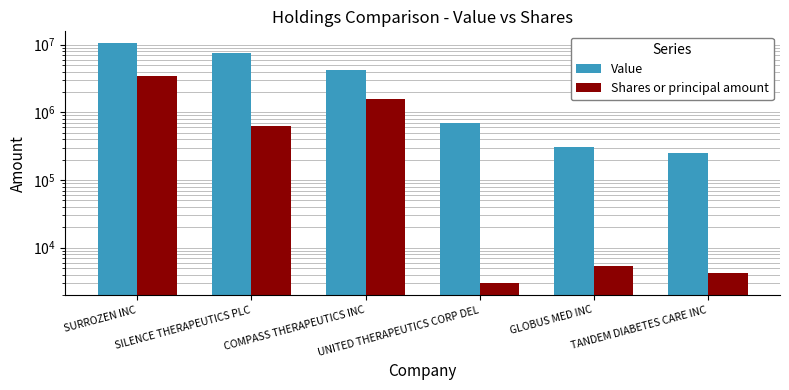

How many values in the Value series exceed 4218000?

2